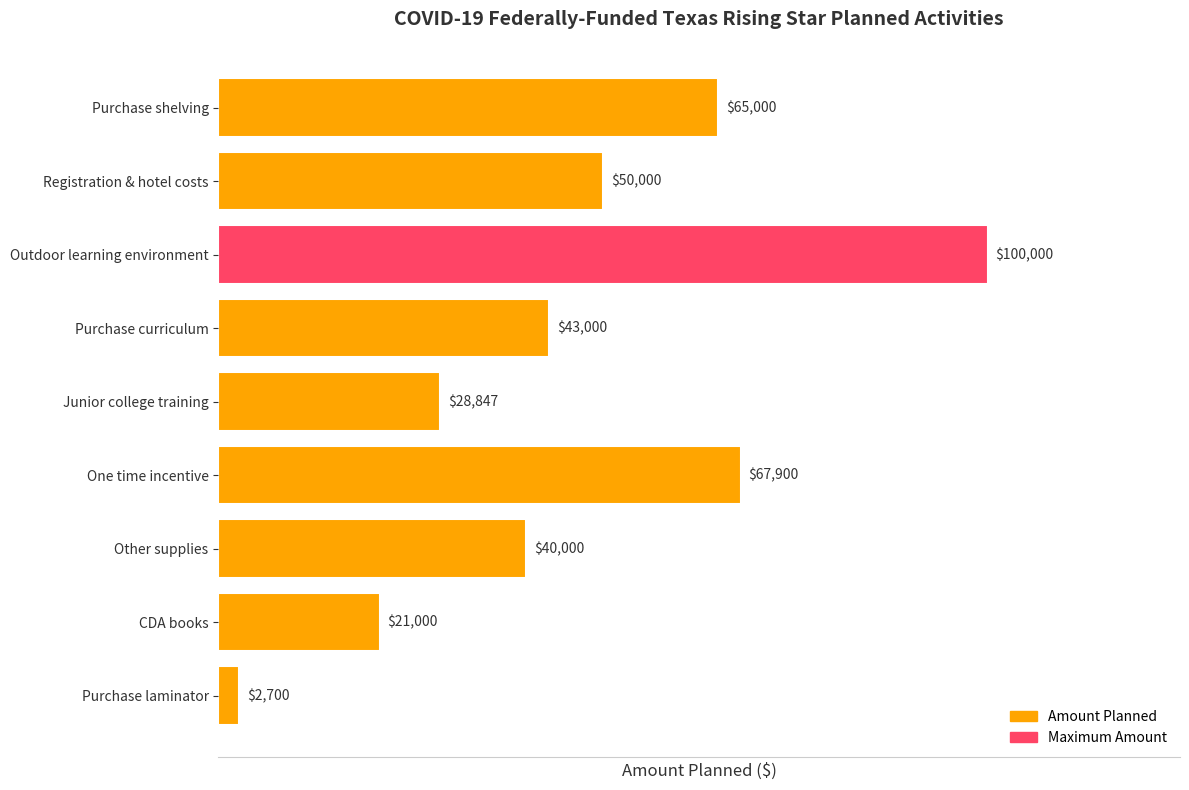

Approximately how many times larger is the value at Other supplies compared to Purchase curriculum?

0.9